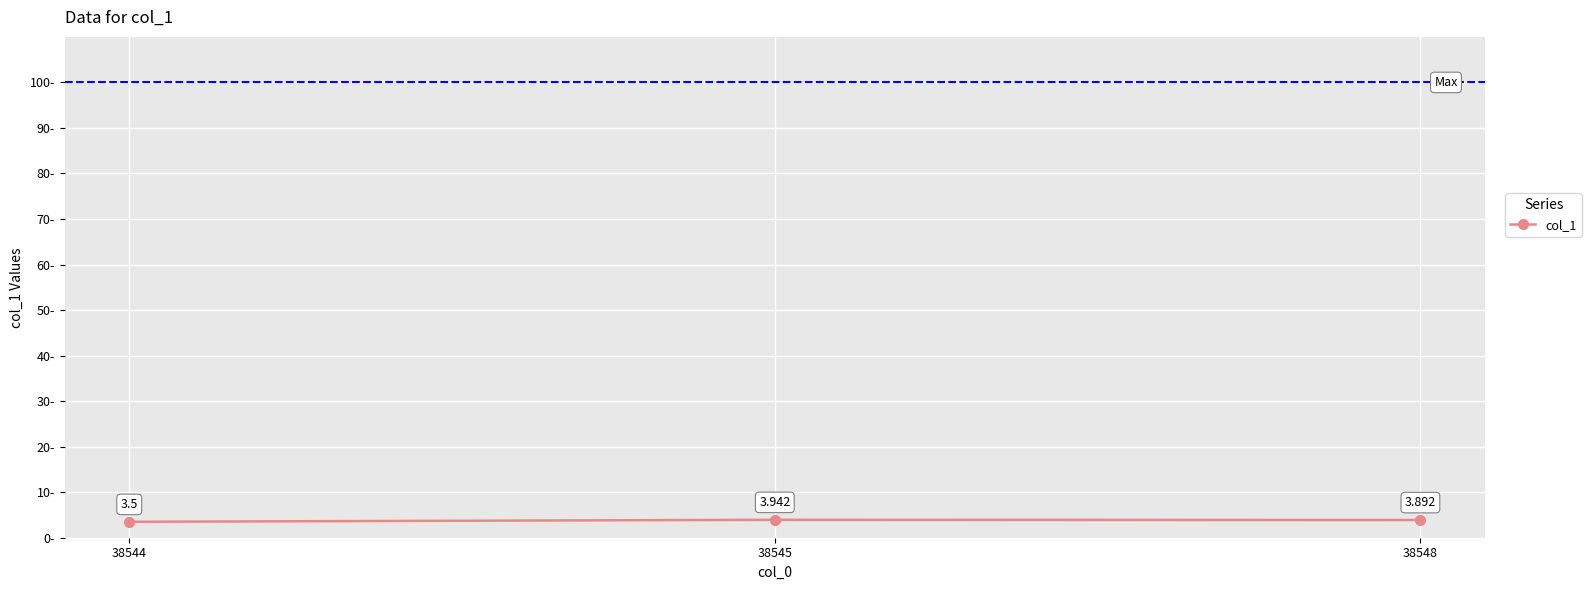

What is the sum of the values at 38545 and 38548?

7.8